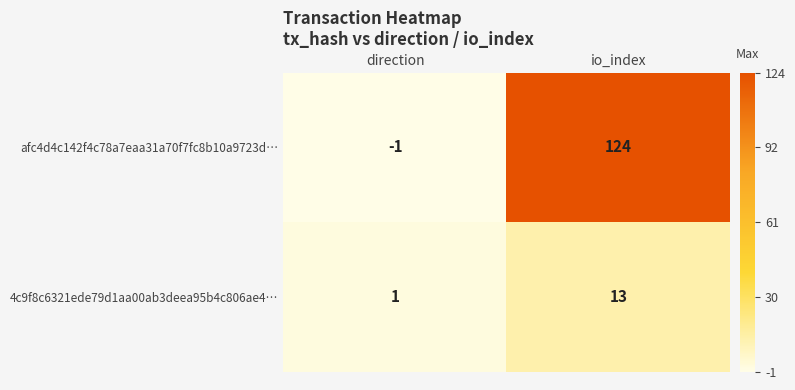

Count the number of data series in this chart.

2